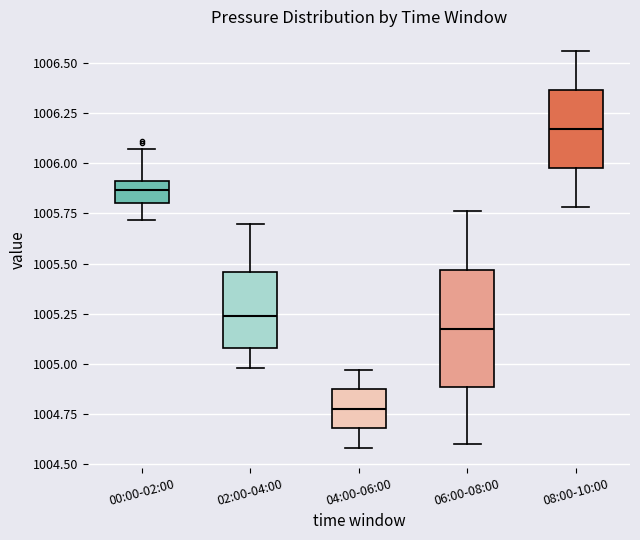

Where does the lower whisker of the box for 06:00-08:00 end on the y-axis? The values are not printed on the chart, so give them approximately, as read against the axis.

1004.60